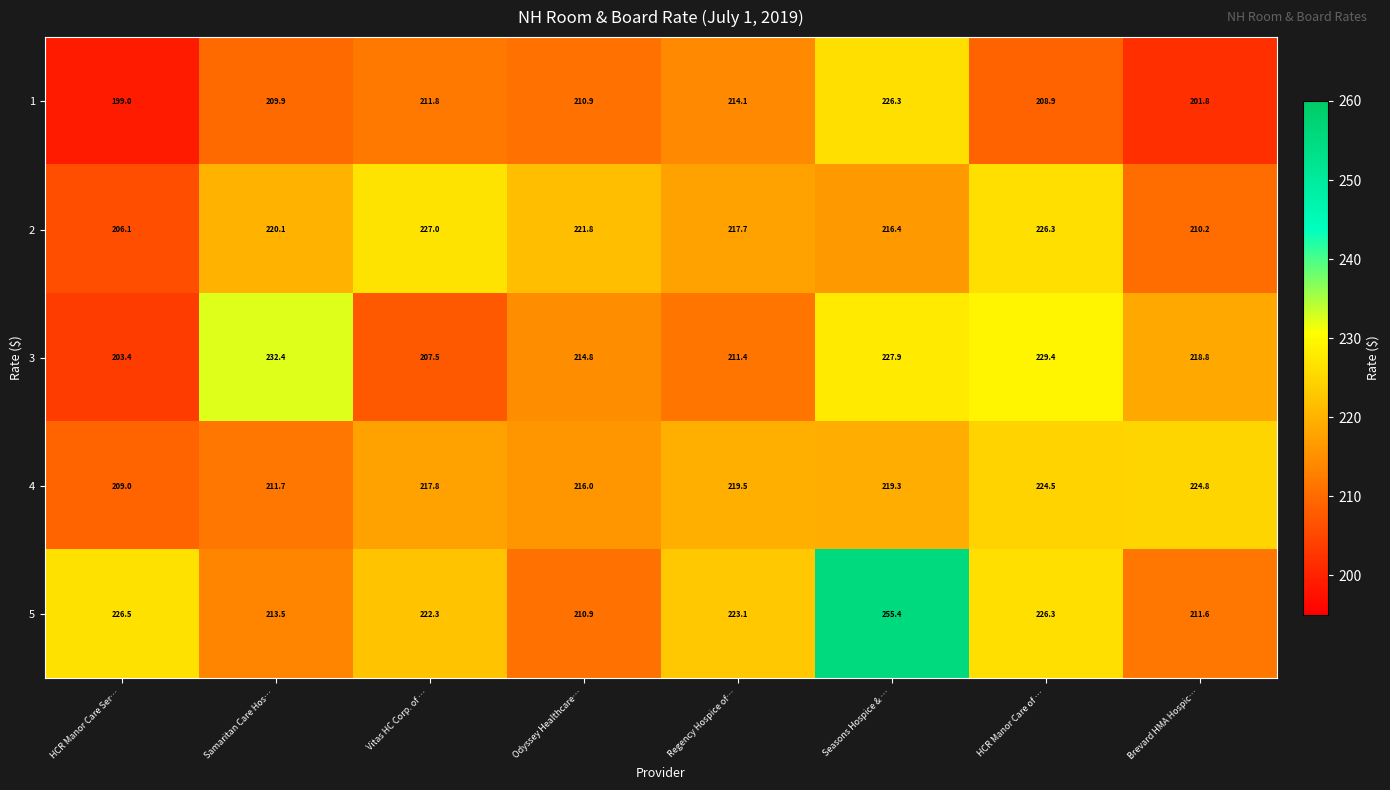

What is the minimum value shown in the chart?

199.0